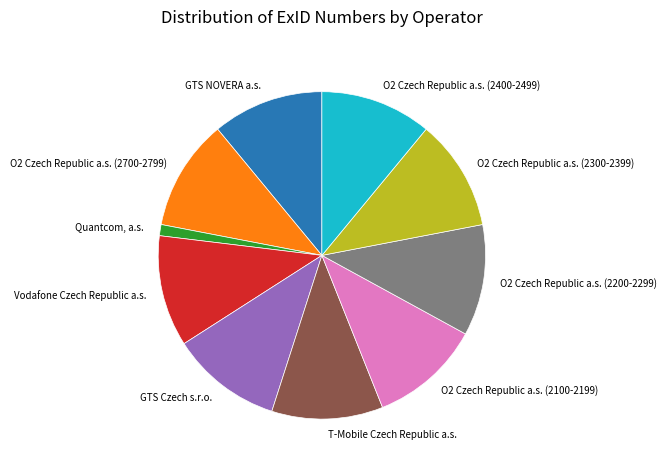

How many slices are in this pie chart?

10